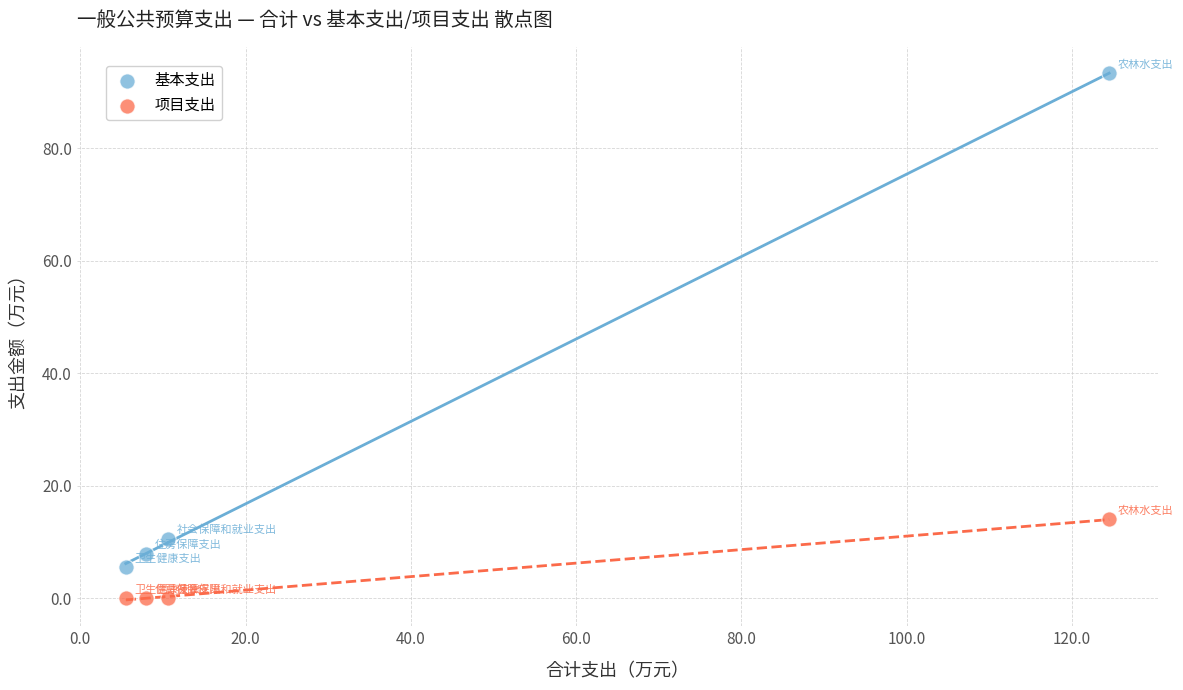

Which series has the widest spread of Y values?

基本支出